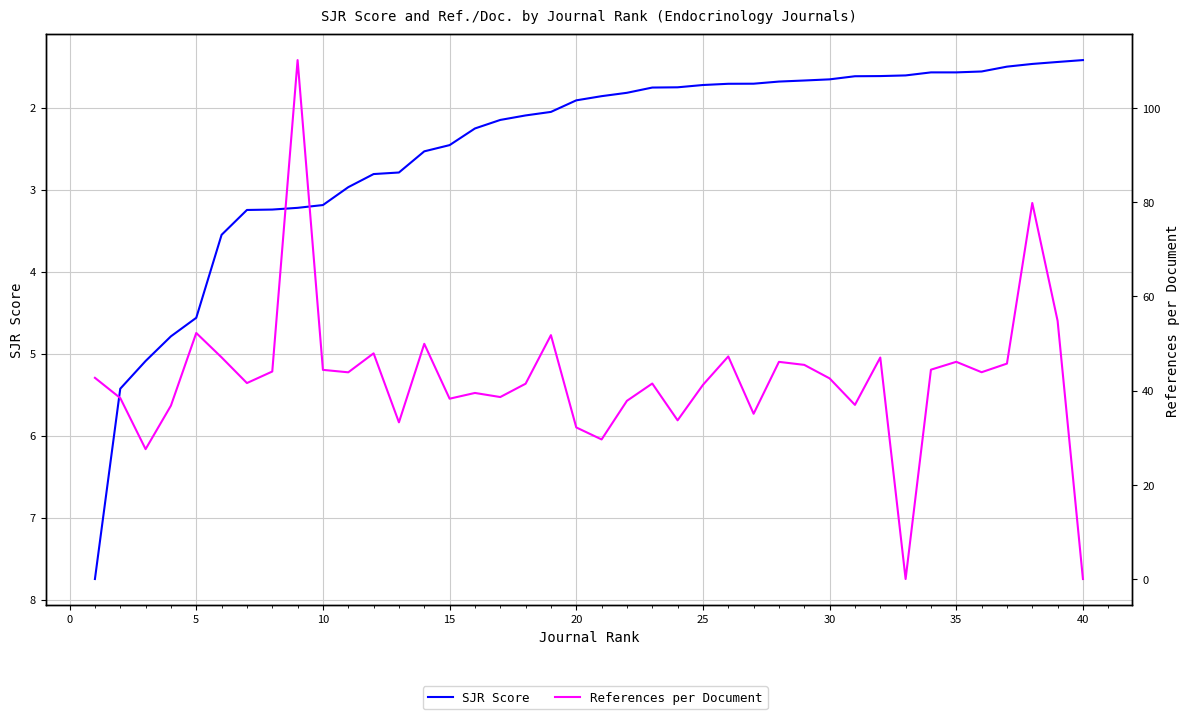

What is the average value of the References per Document series?

42.5